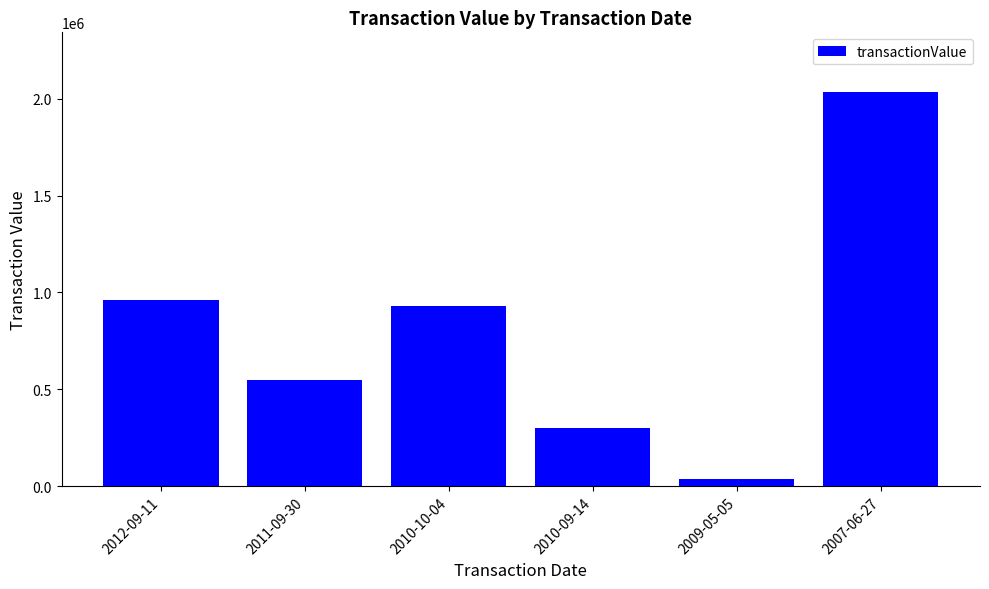

What is the value of the 3rd bar from the left?

930627